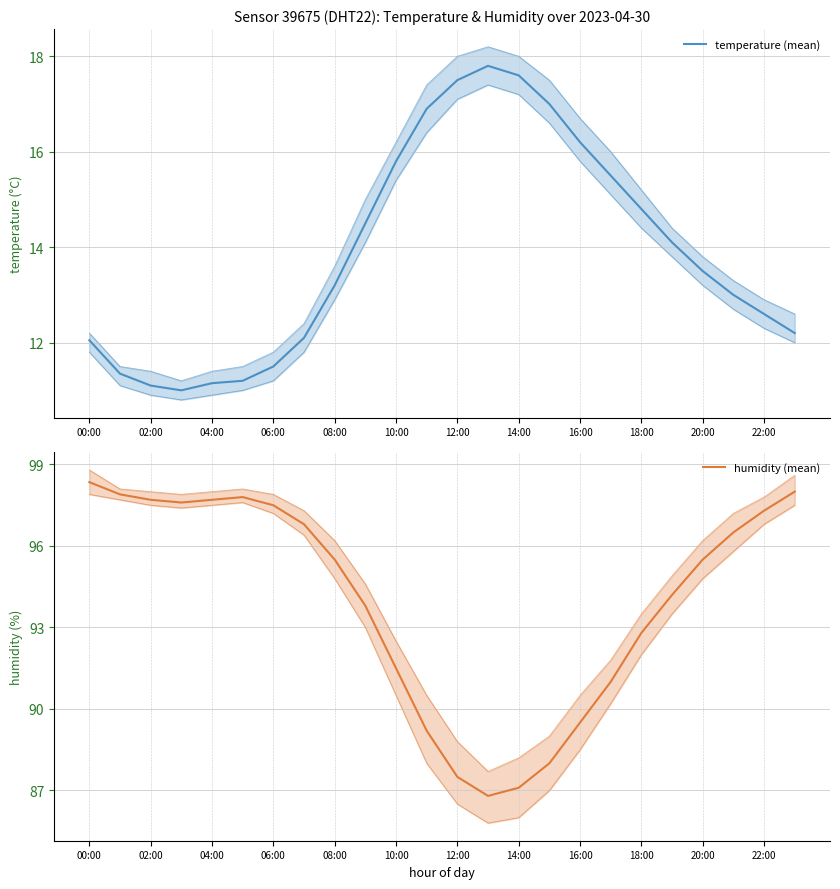

True or false: humidity (mean) has more than 0 points higher than both neighbors.

True